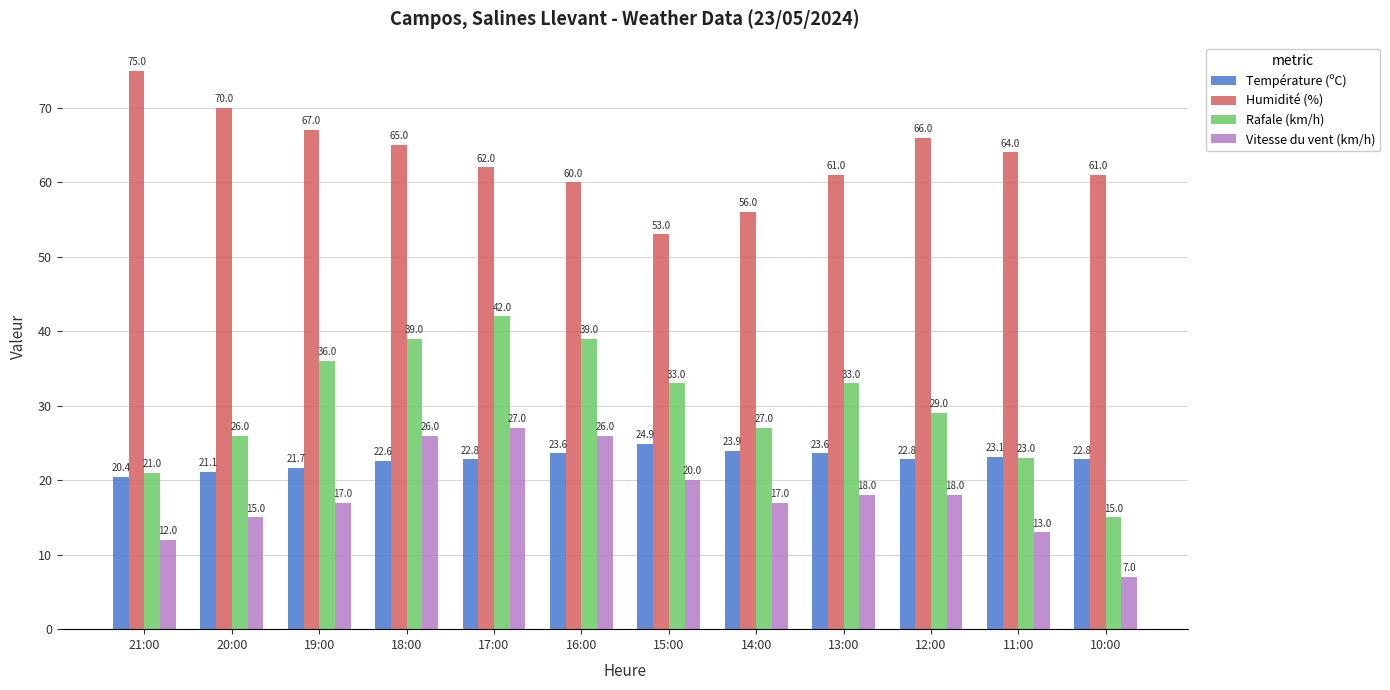

What is the spread (max minus min) of values at 16:00?

36.4